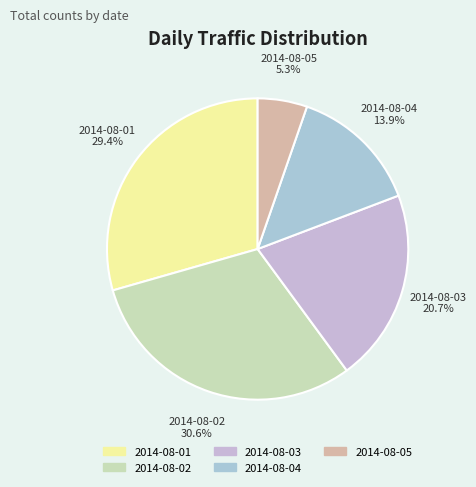

What percentage do 2014-08-05 and 2014-08-03 together represent?

26.0%